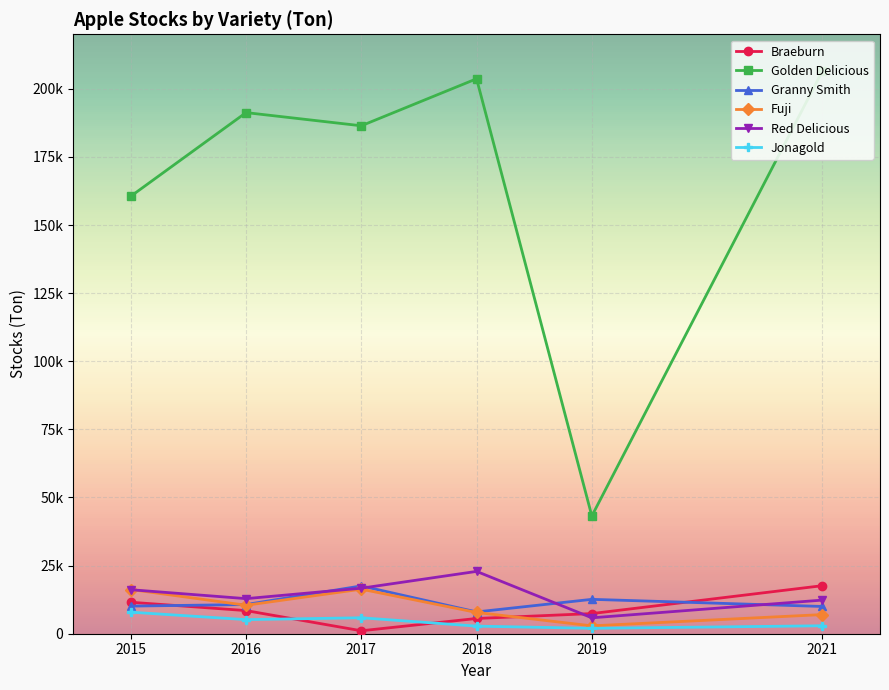

What are all the series names shown in the legend?

Braeburn, Golden Delicious, Granny Smith, Fuji, Red Delicious, Jonagold